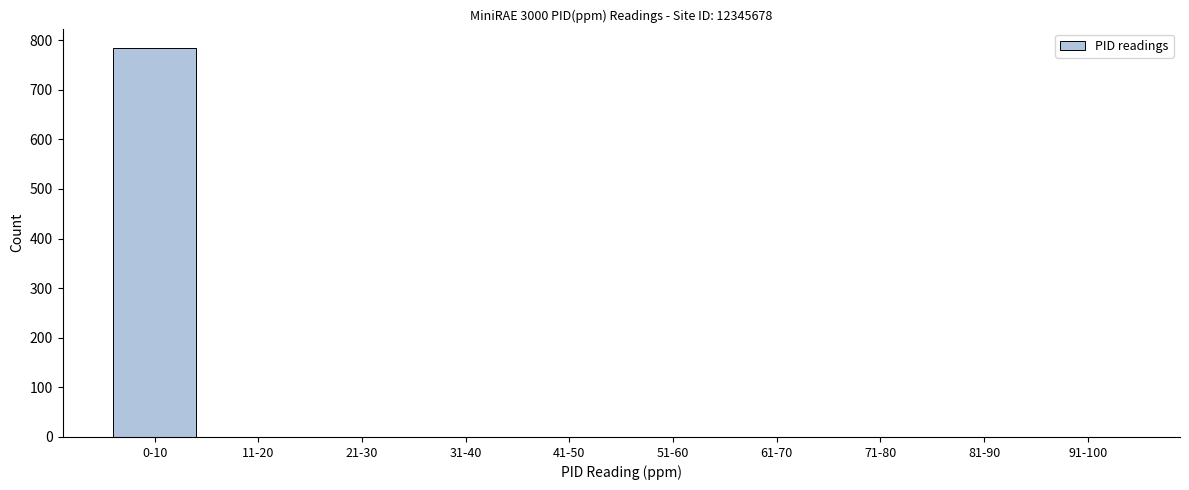

Reading left to right, what are all the values shown in this chart?

0-10=784	11-20=0	21-30=0	31-40=0	41-50=0	51-60=0	61-70=0	71-80=0	81-90=0	91-100=0